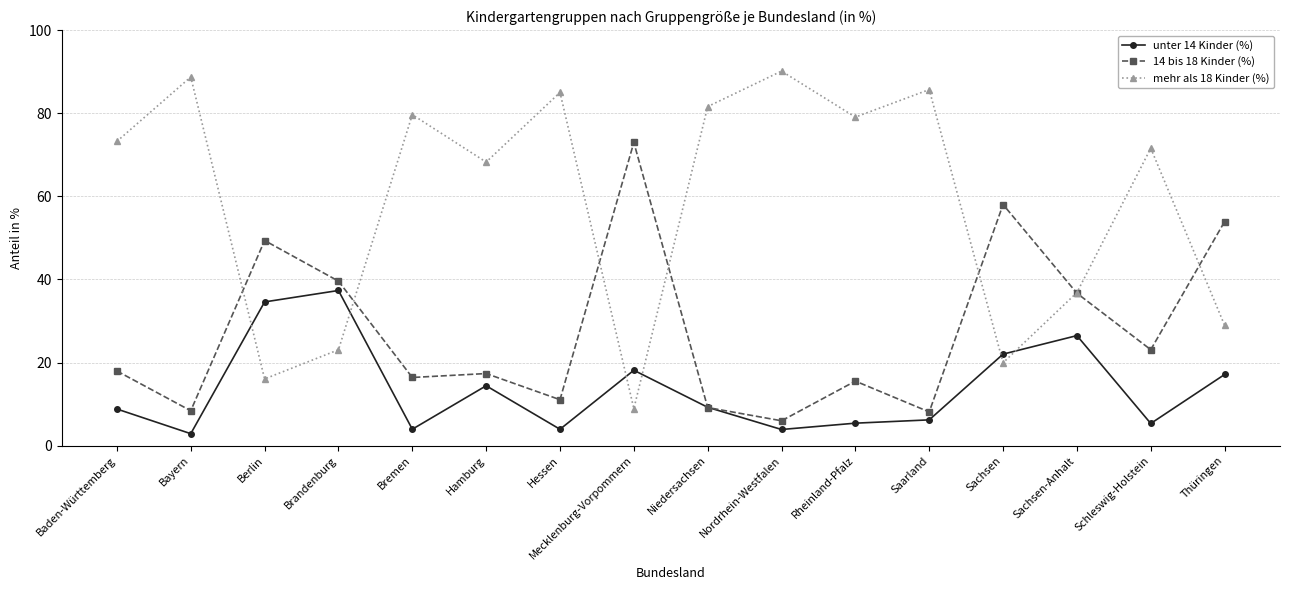

True or false: mehr als 18 Kinder (%) and unter 14 Kinder (%) intersect in this chart.

True